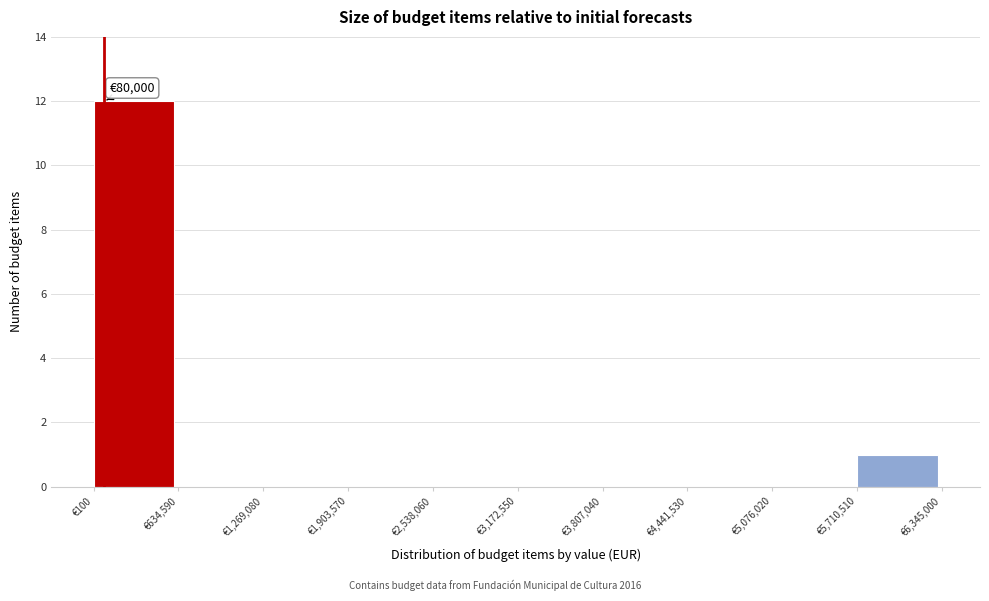

Which range on the x-axis has the tallest bar?

0 to 600000